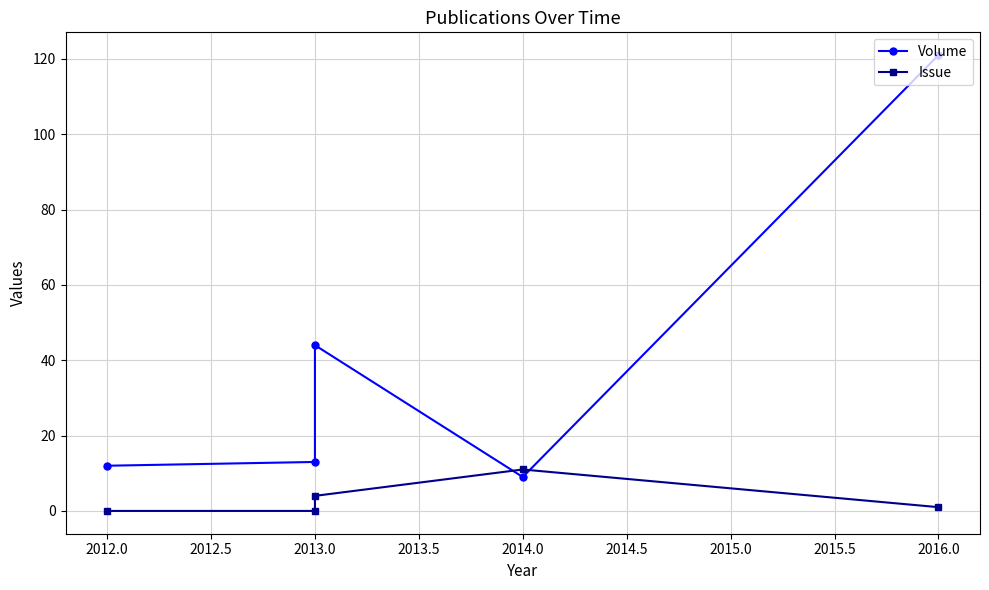

What is the greatest value displayed?

121